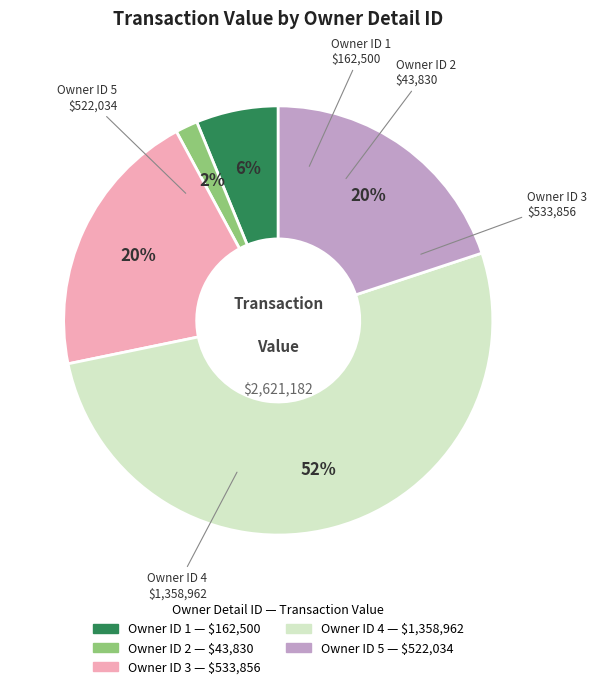

How many slices are in this pie chart?

5